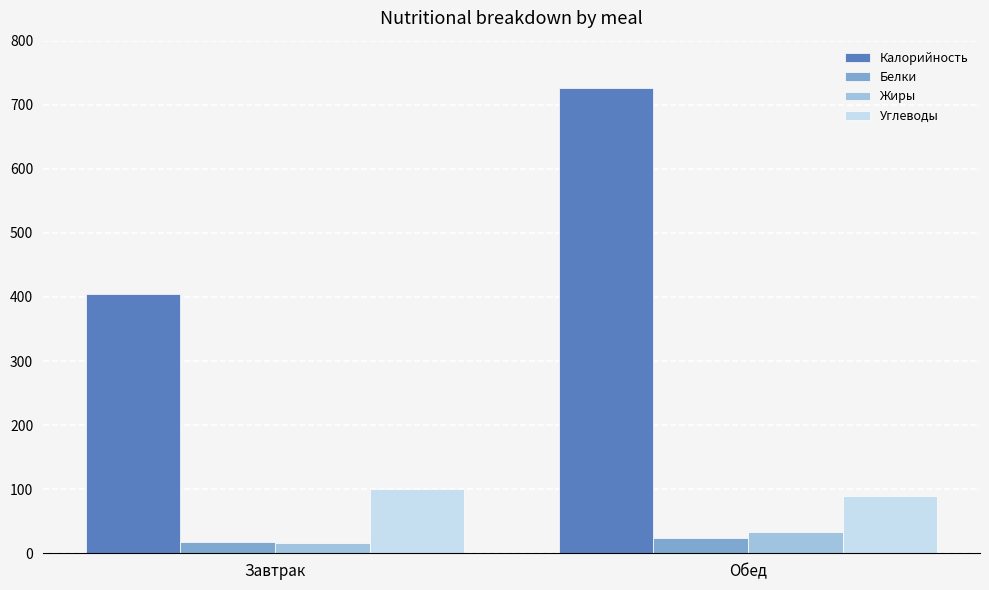

What is the lowest value of the Углеводы series?

90.2